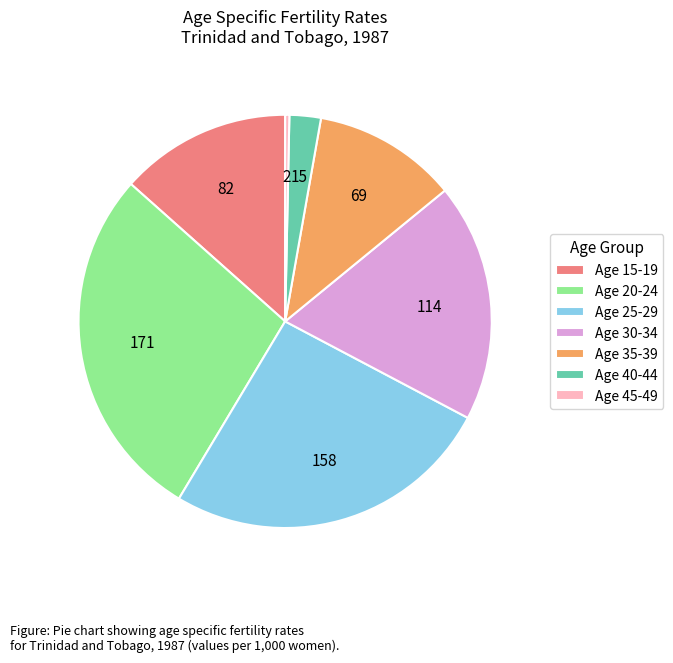

What is the ratio of the value at Age 35-39 to the value at Age 20-24?

0.4